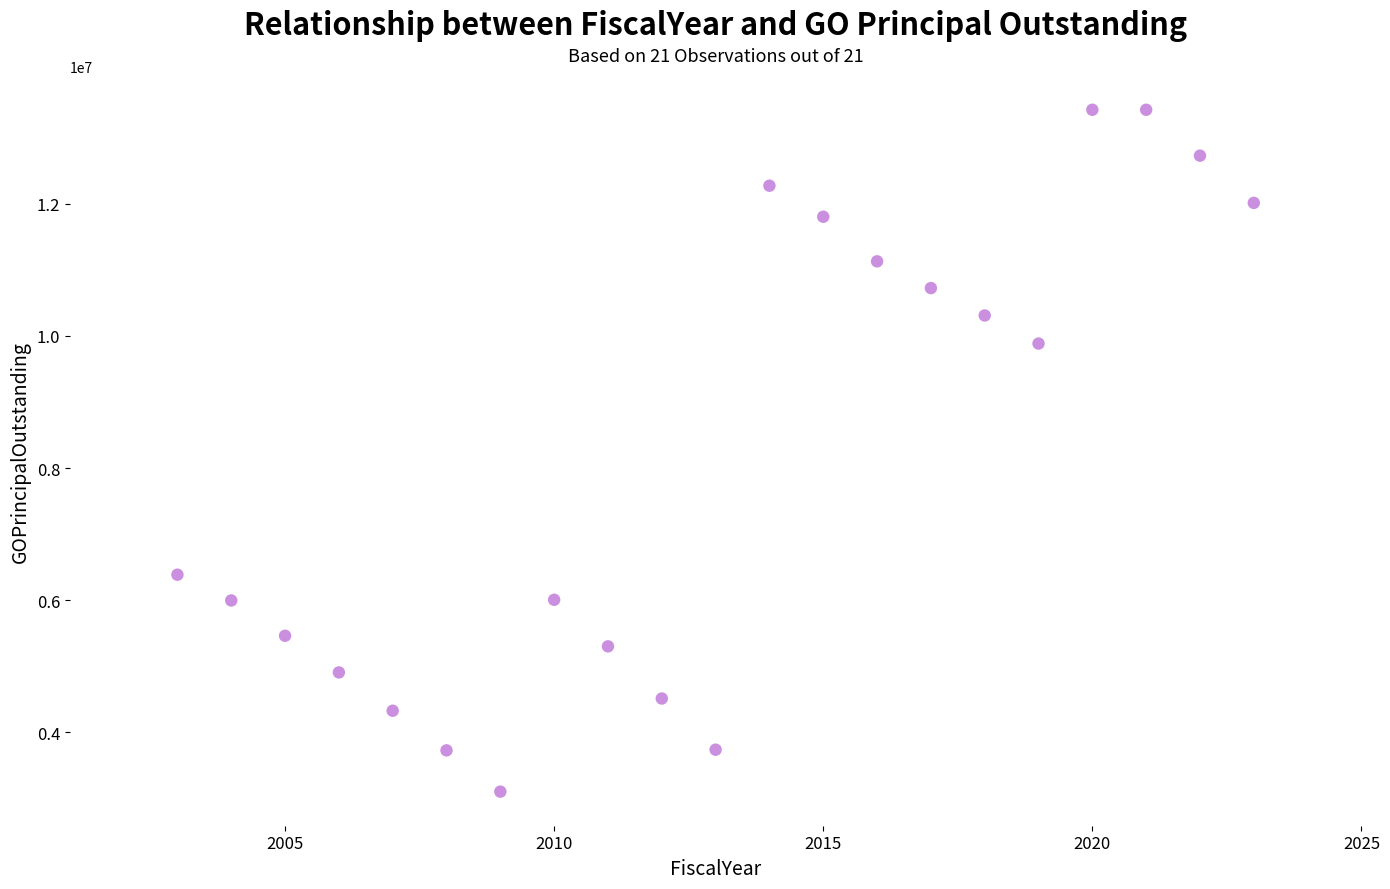

What Y value in the scatter plot is closest to 8262500?

9885000